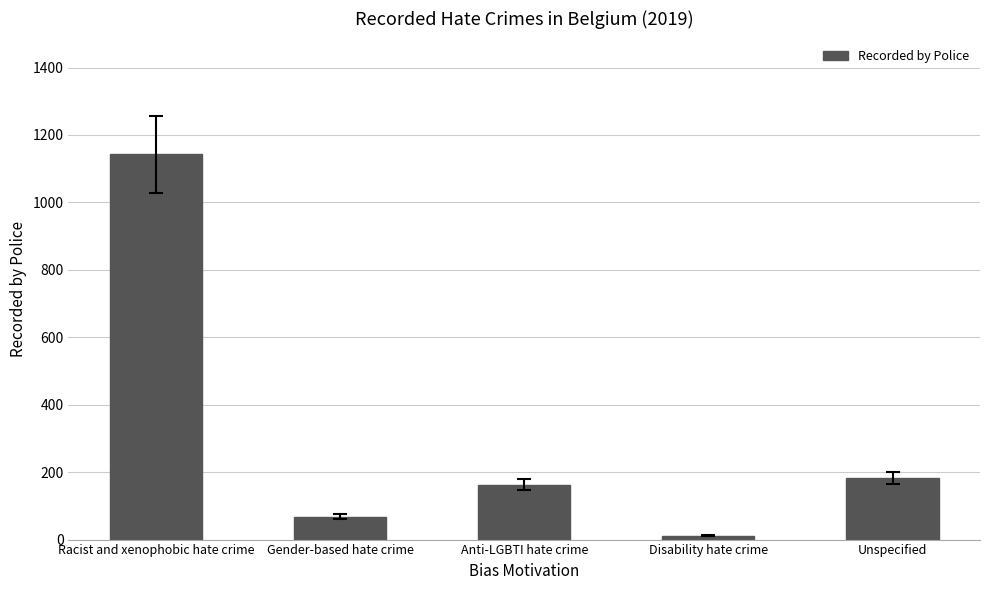

Reading left to right, extract all data points from this chart.

Racist and xenophobic hate crime=1143	Gender-based hate crime=68	Anti-LGBTI hate crime=163	Disability hate crime=12	Unspecified=182